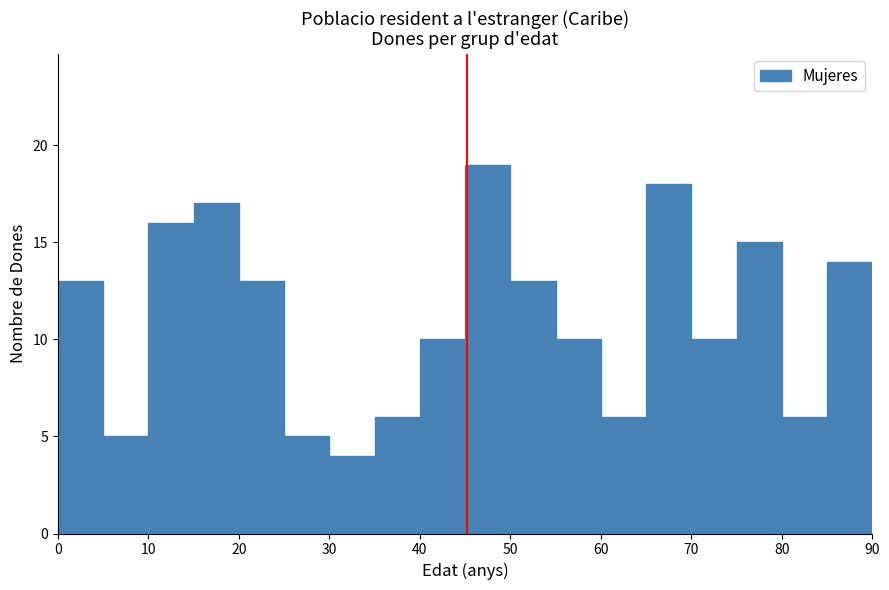

What is the height of the bar covering 35 to 40 on the x-axis? The values are not printed on the chart, so give them approximately, as read against the axis.

6